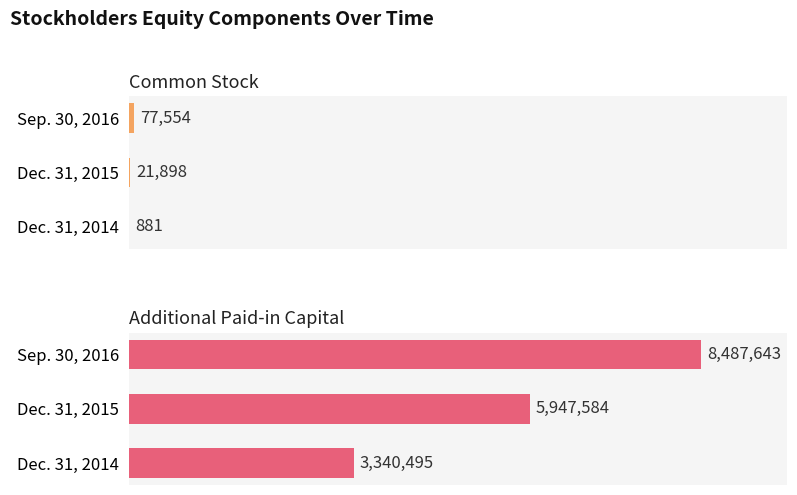

Between Dec. 31, 2015 and Sep. 30, 2016, which series saw the biggest shift?

Additional Paid-in Capital